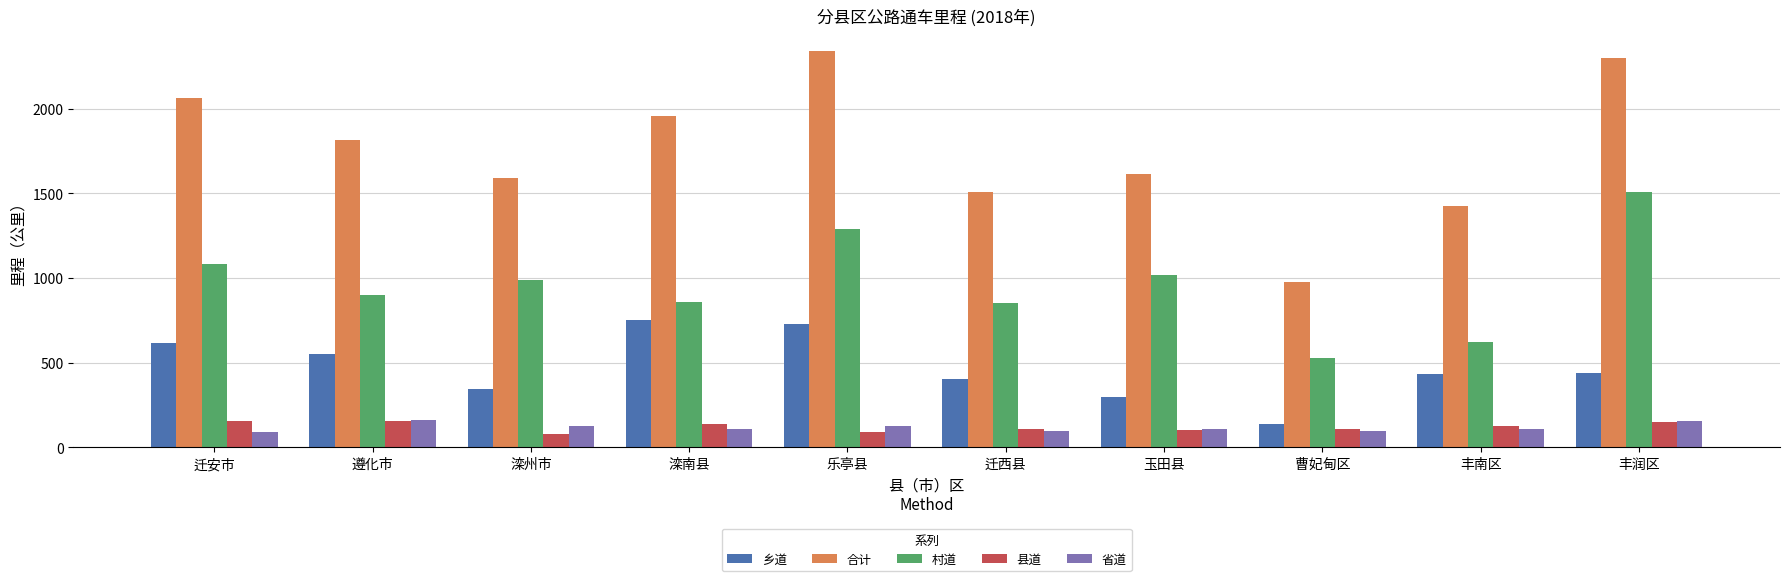

What is the average value of the 合计 series?

1758